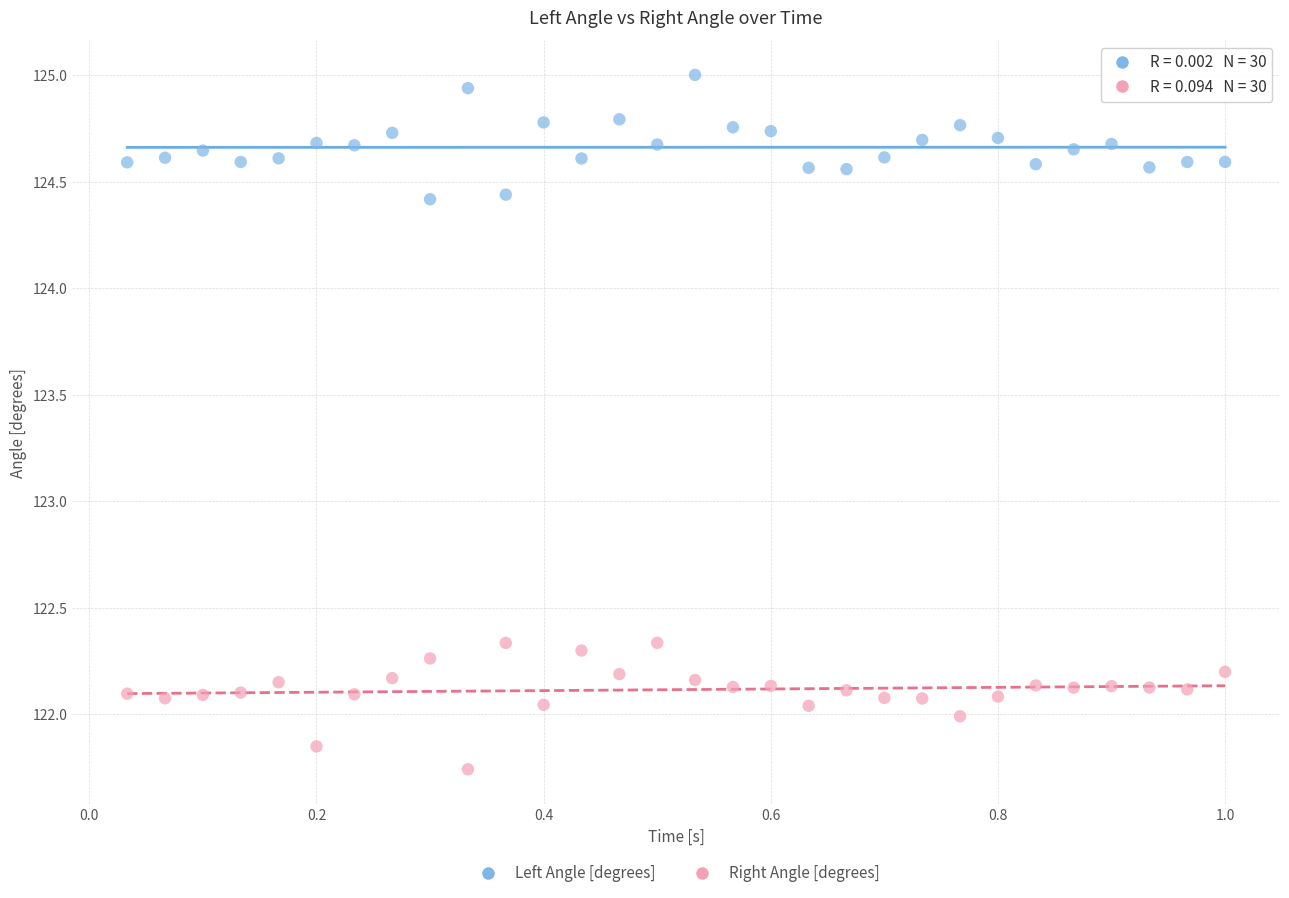

Across all data points, what is the range of Y values (max minus min)?

3.3